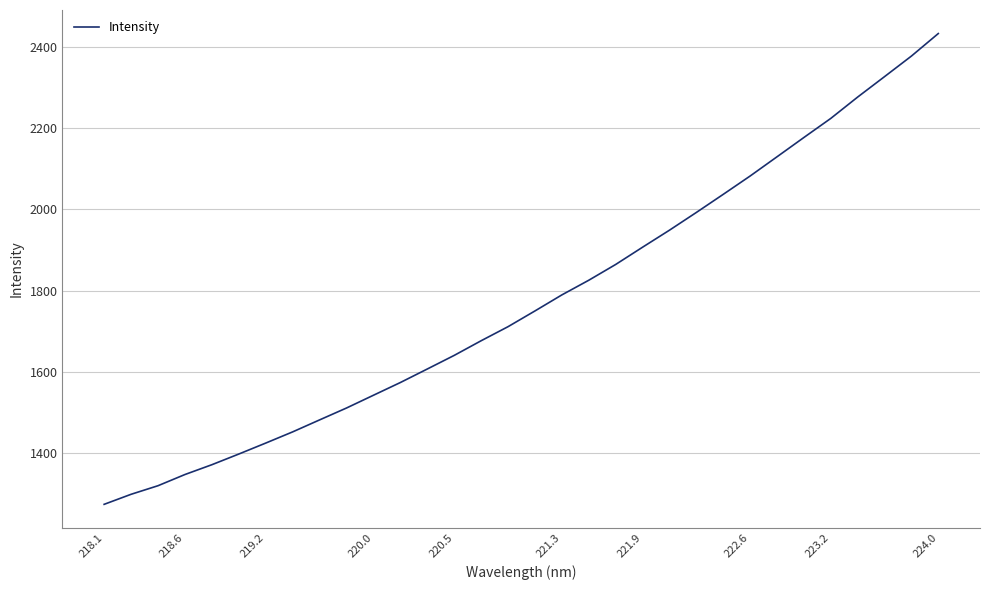

What is the maximum value shown in the chart?

2432.8